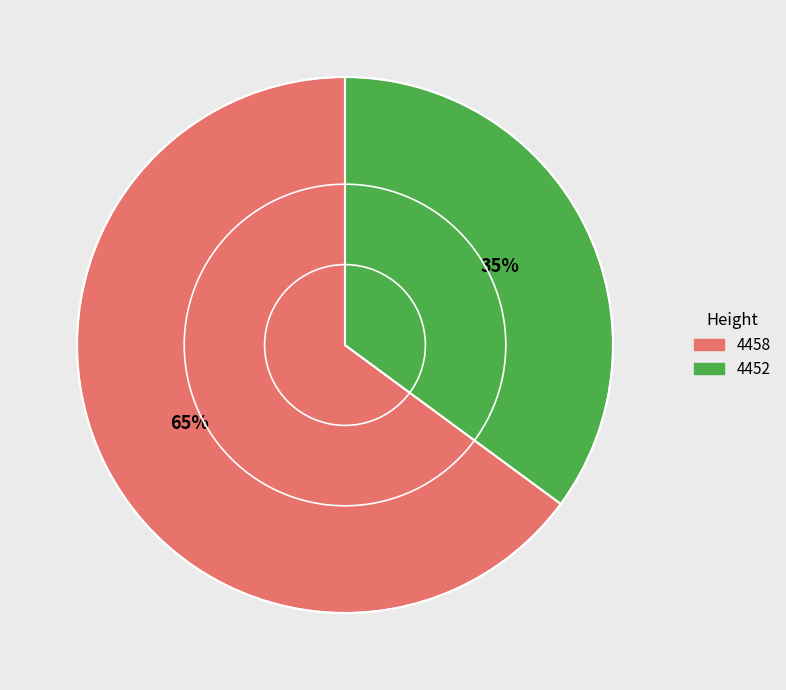

Do 4452 and 4458 together represent more than half of the pie?

Yes